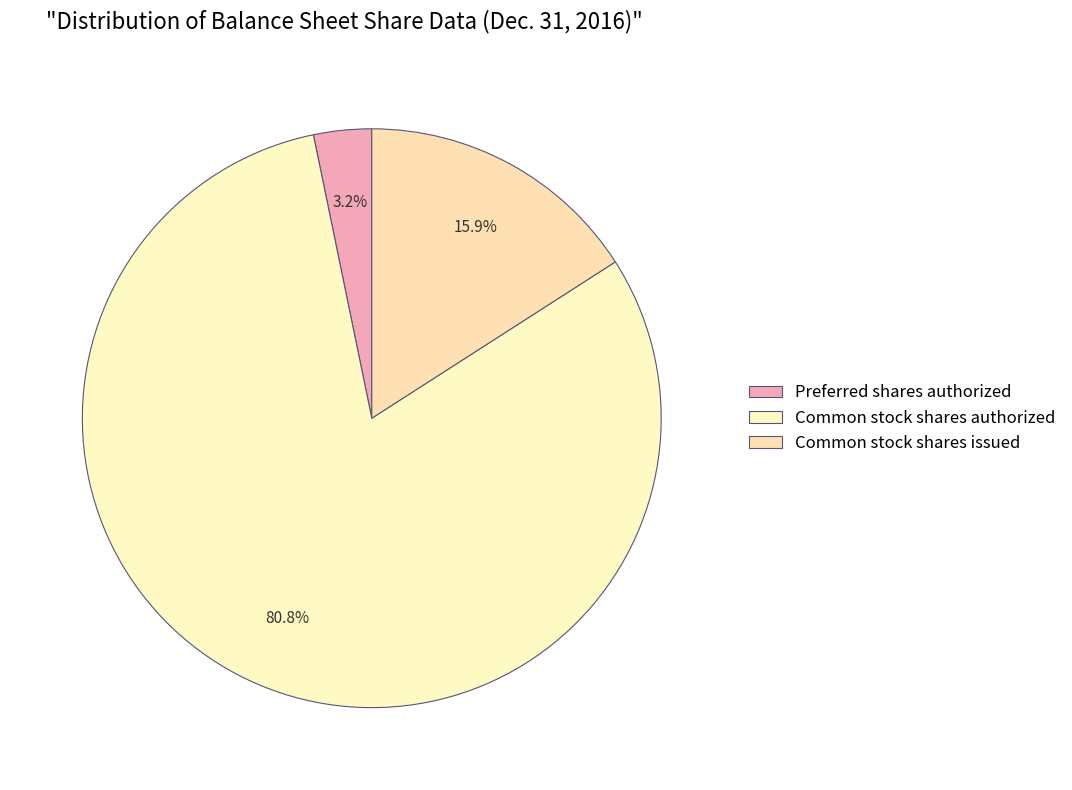

What percentage is the Common stock shares authorized slice, to the nearest percent?

81%